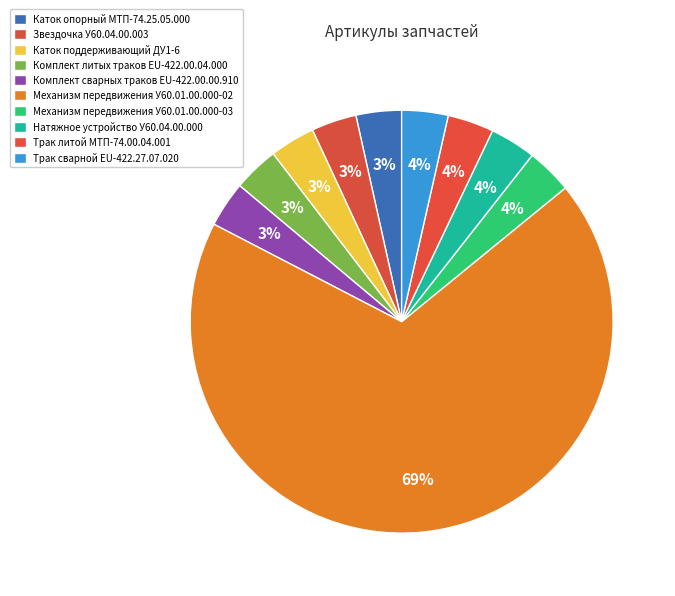

How many segments does this pie chart have?

10